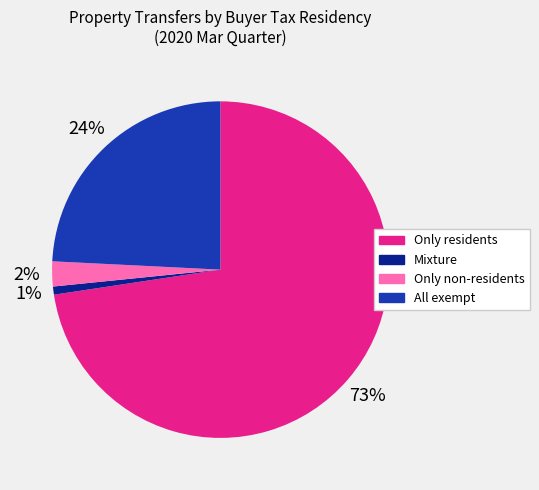

Which slice is the smallest?

Mixture